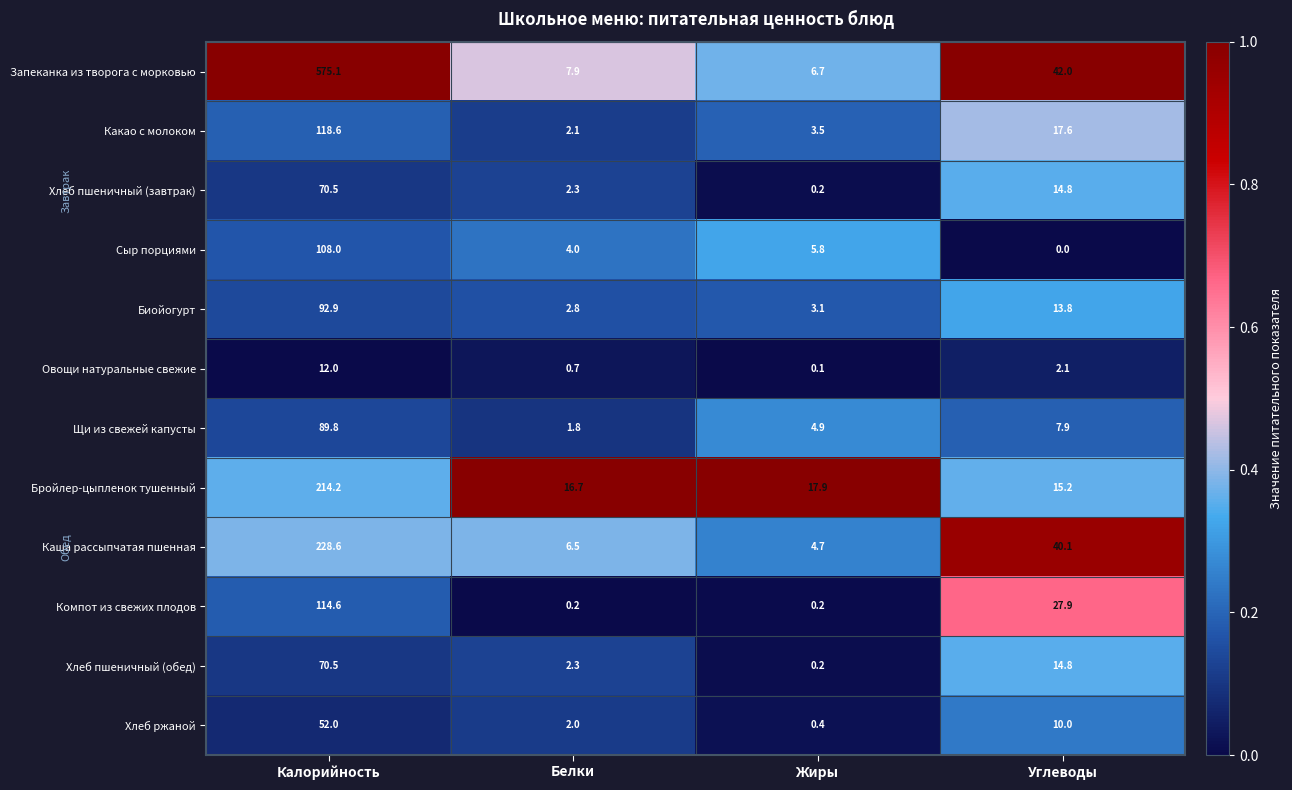

The Хлеб ржаной series shows 10.0 at Углеводы. True or false?

True